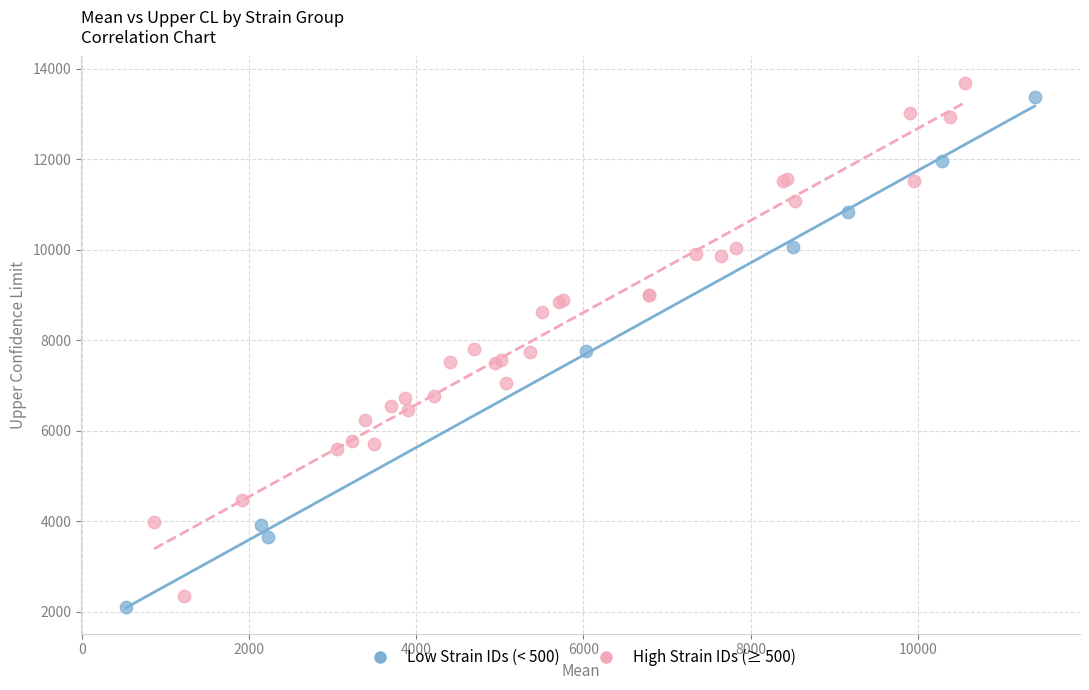

What are all the series names shown in the legend?

Low Strain IDs (< 500), High Strain IDs (≥ 500)